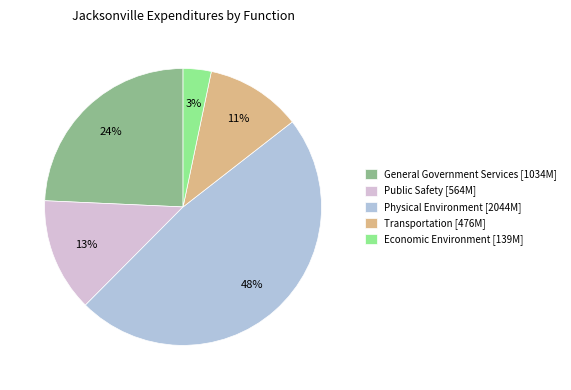

Is it true that Public Safety is 13% of the pie?

True